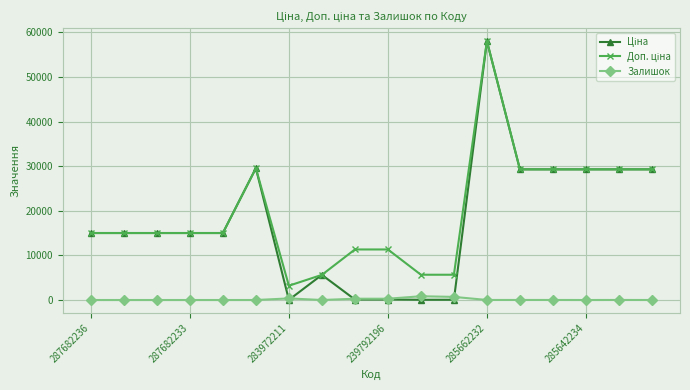

At how many categories does at least one series exceed 17320?

7